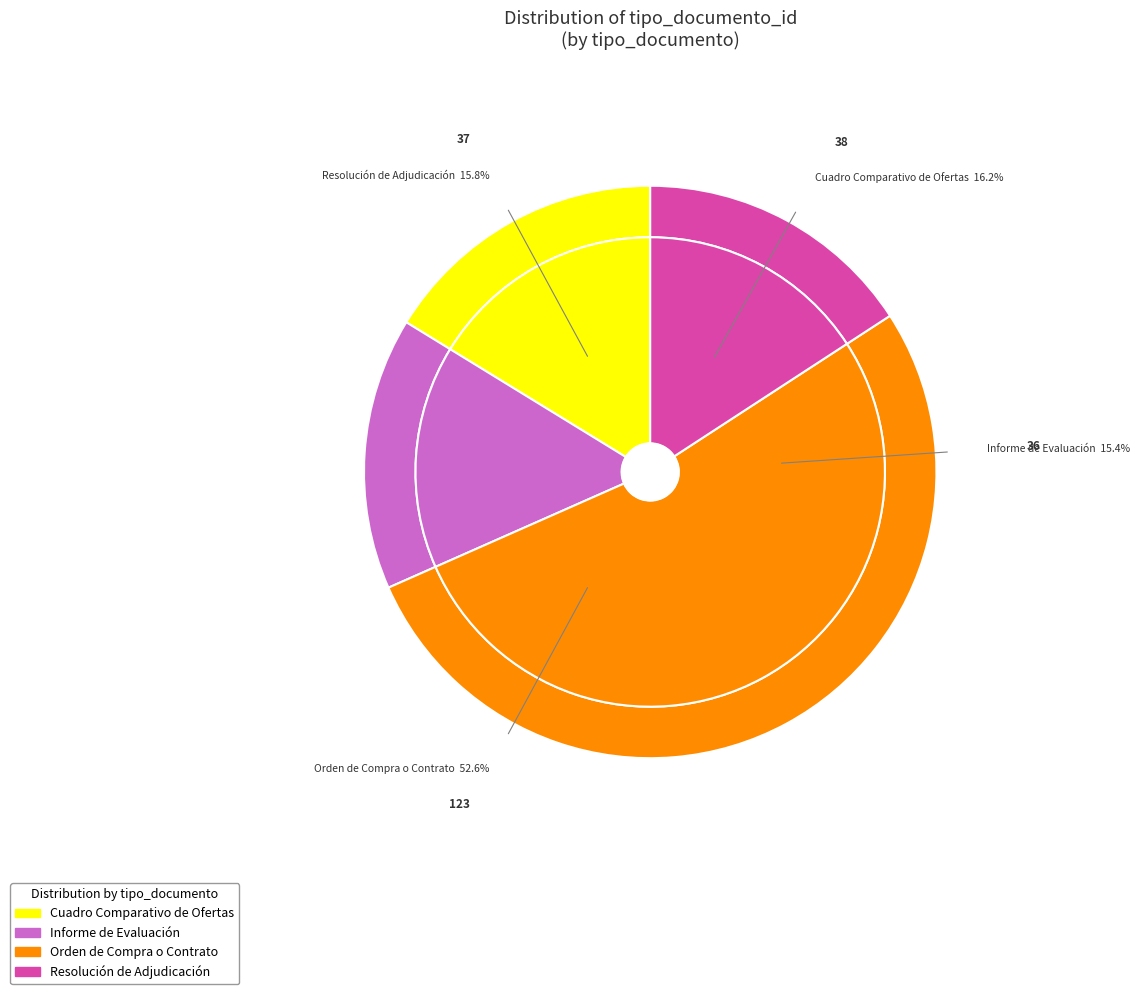

Is there any slice that represents more than half of the pie?

Yes